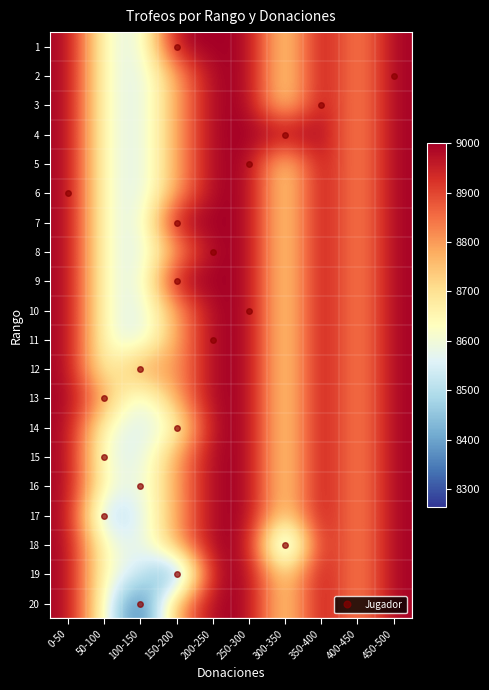

Which series changed the most between 100-150 and 350-400?

20